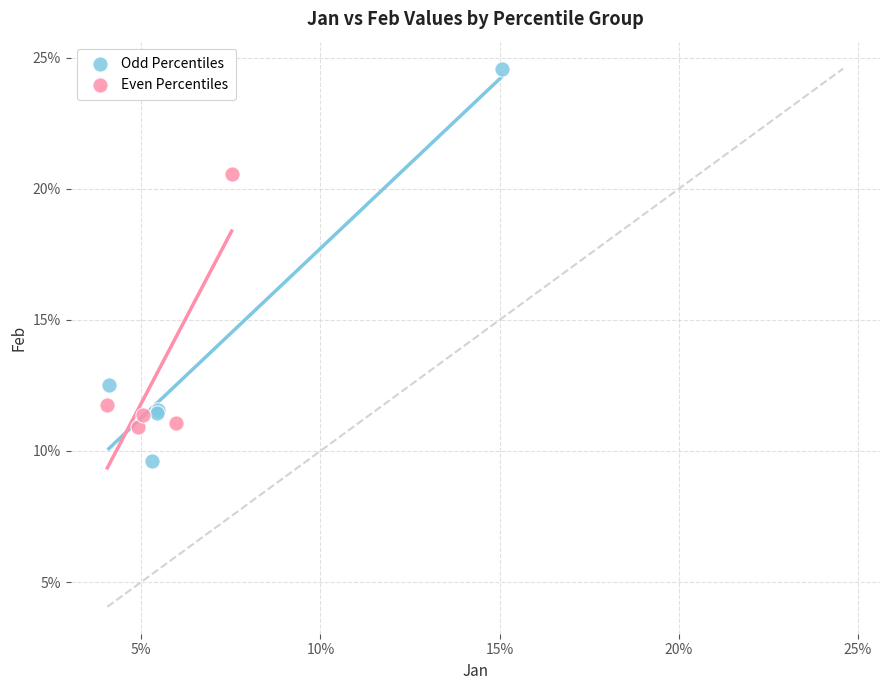

Which series contains the lowest Y value?

Odd Percentiles